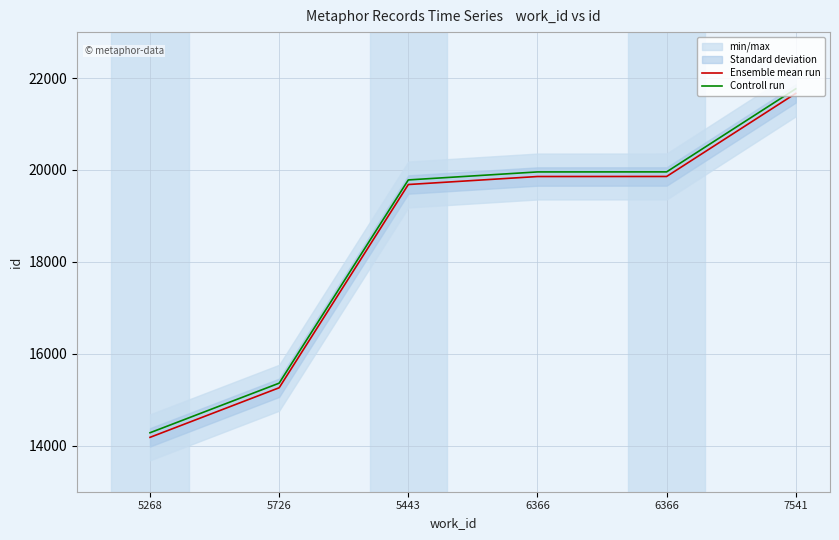

True or false: Ensemble mean run and Controll run cross at least once.

False